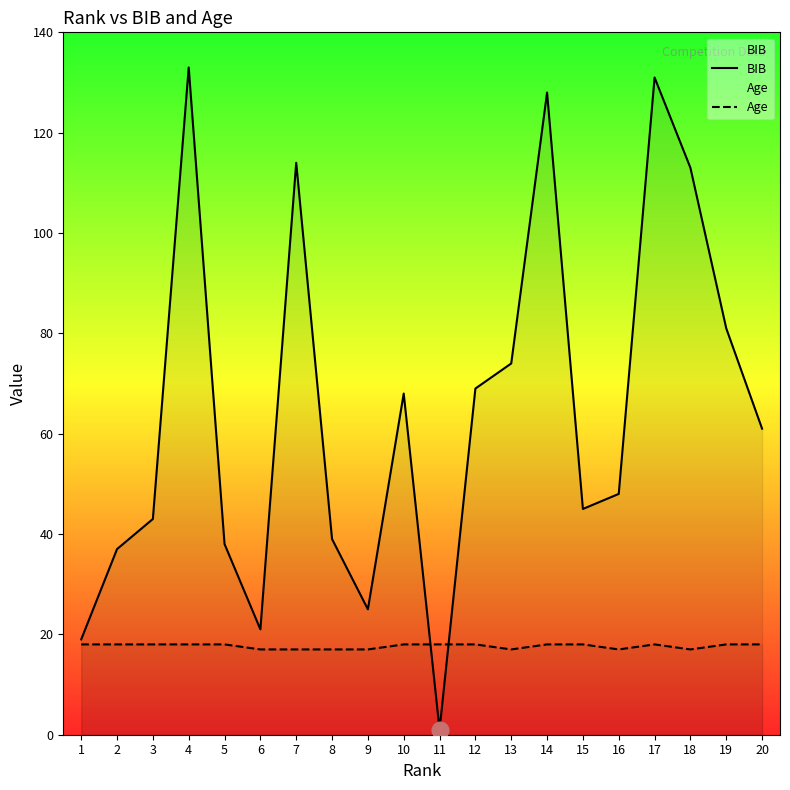

Is it true that BIB equals 81 at 19?

True